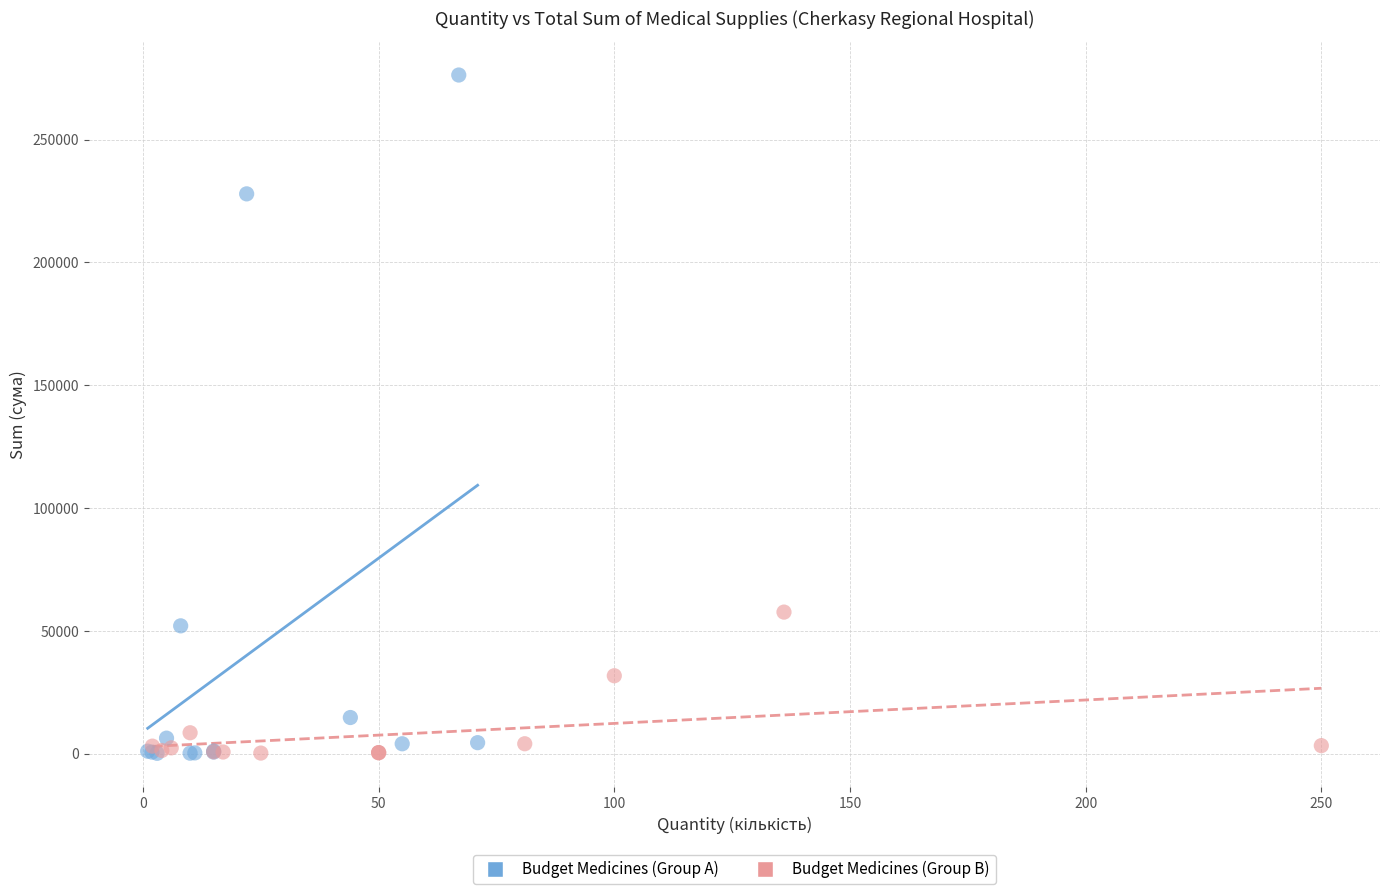

What are all the series names shown in the legend?

Budget Medicines (Group A), Budget Medicines (Group B)